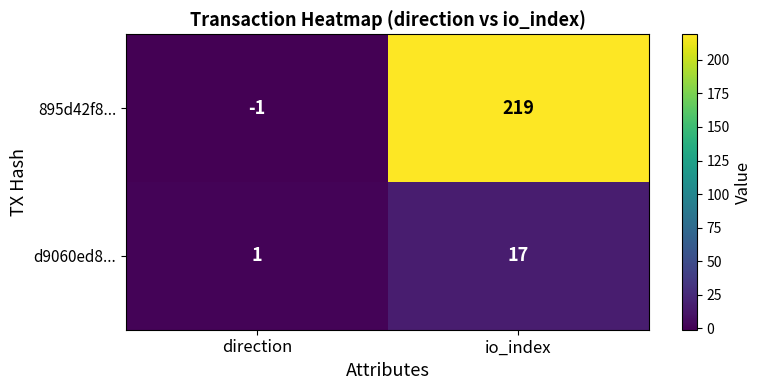

The 895d42f8... series shows -1 at direction. True or false?

True